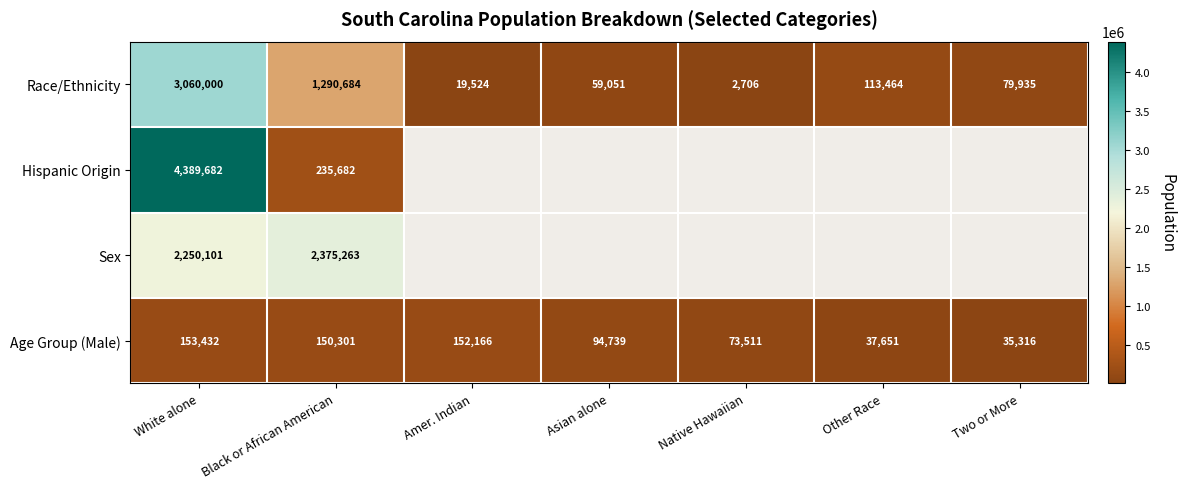

Is the value of Age Group (Male) at Amer. Indian greater than the value of Sex at White alone?

No